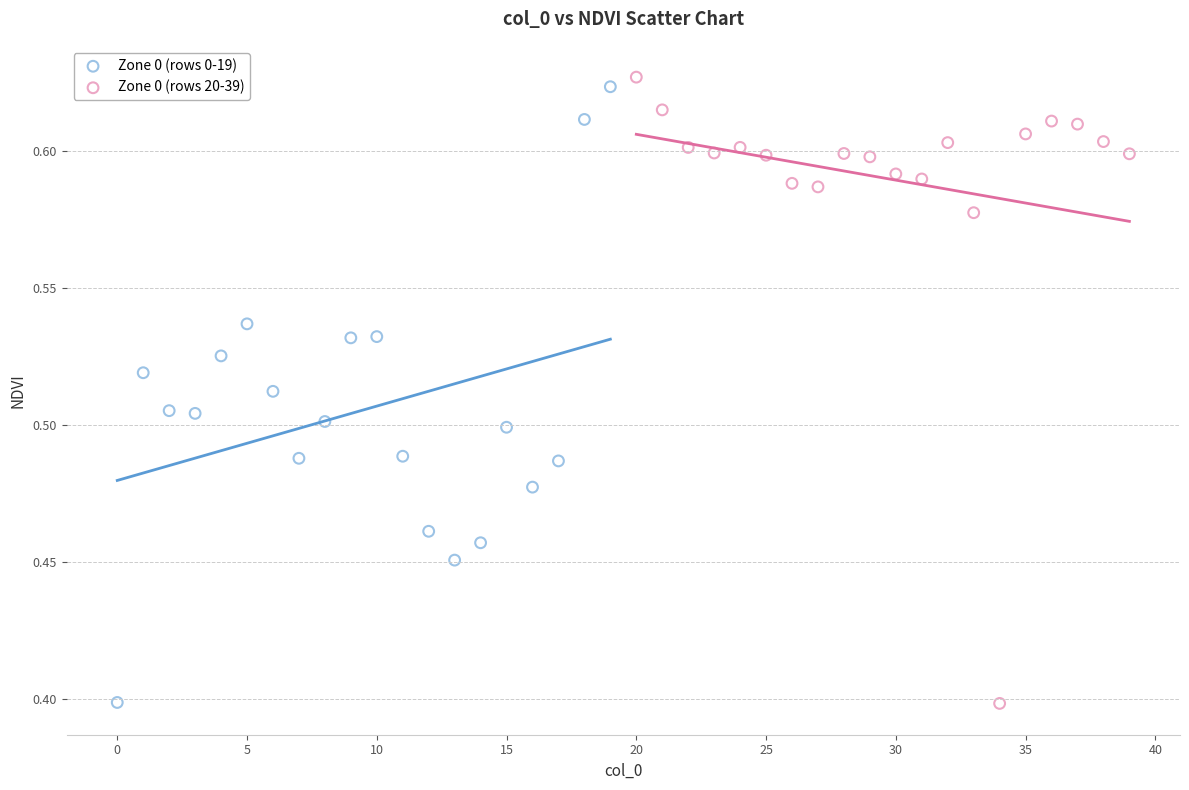

Which series reaches the maximum Y coordinate?

Zone 0 (rows 20-39)